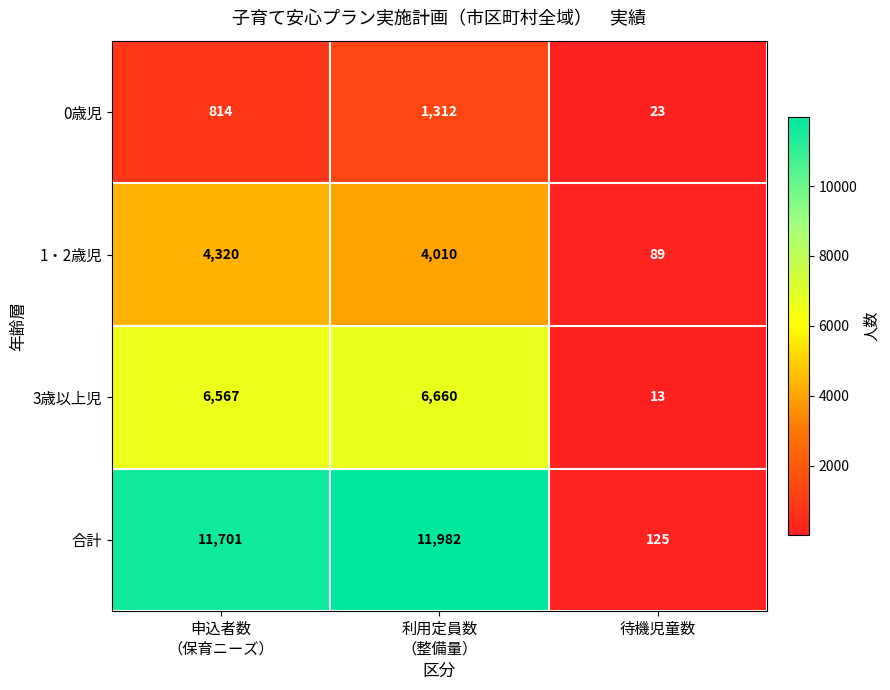

Between 申込者数
（保育ニーズ） and 利用定員数
（整備量）, which series saw the biggest shift?

0歳児